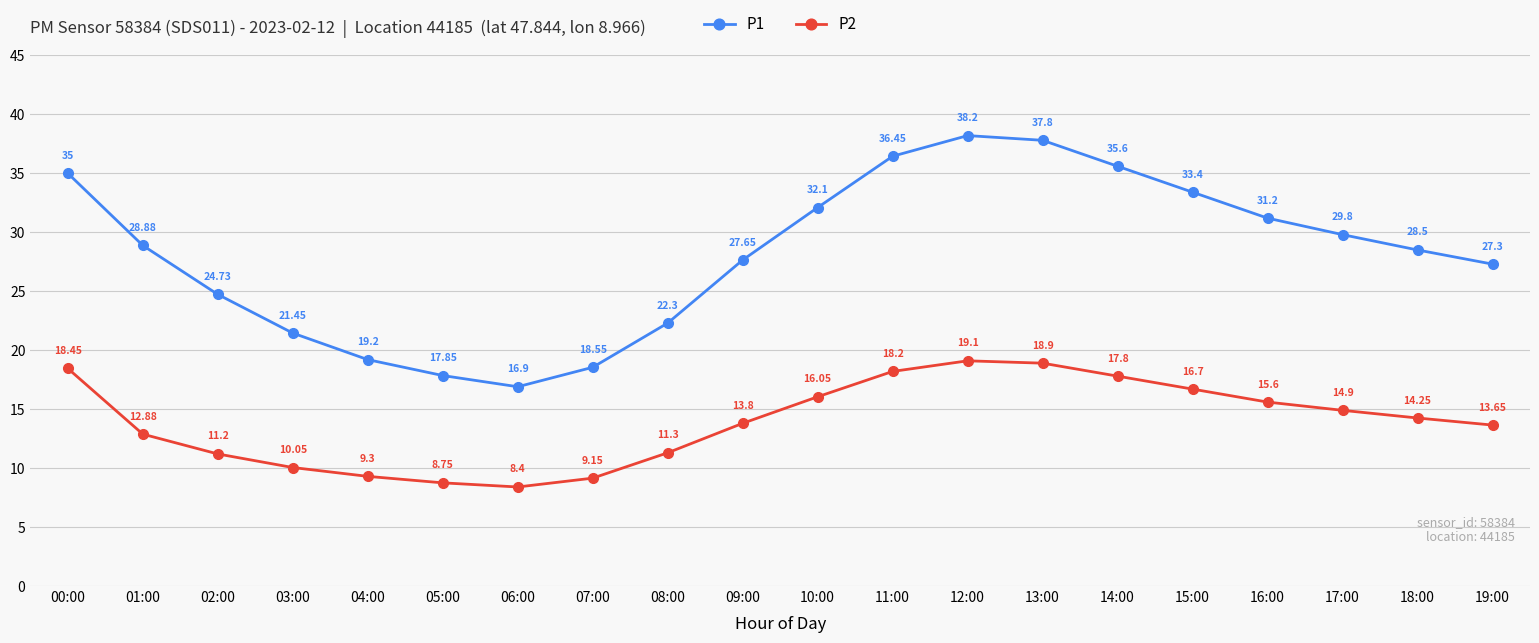

What is the smallest value displayed?

8.4